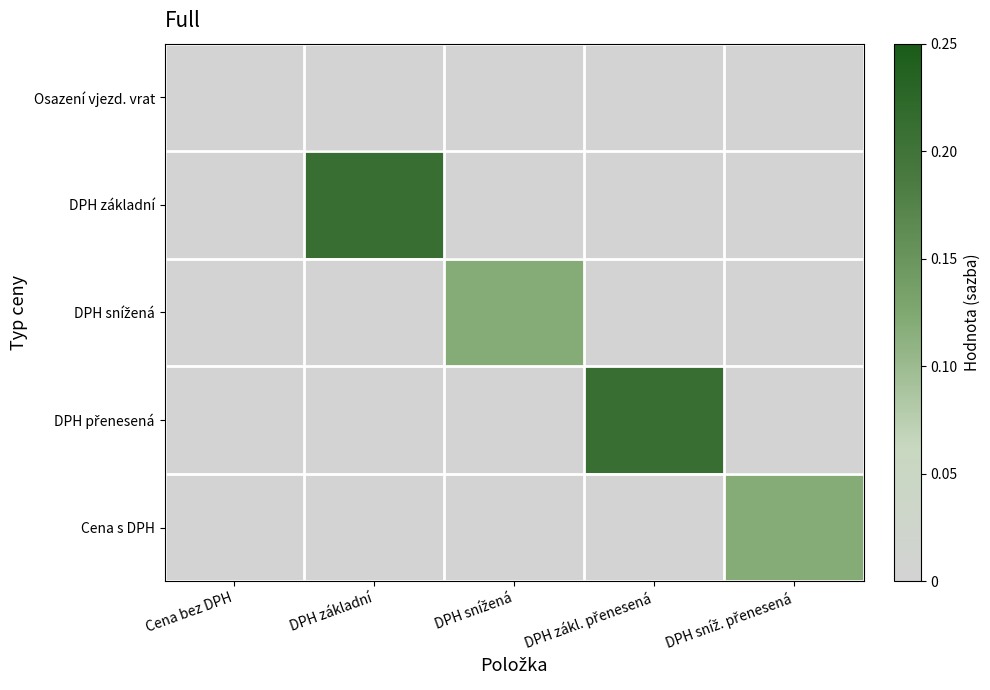

Between DPH základní and DPH sníž. přenesená, which series saw the biggest shift?

DPH základní